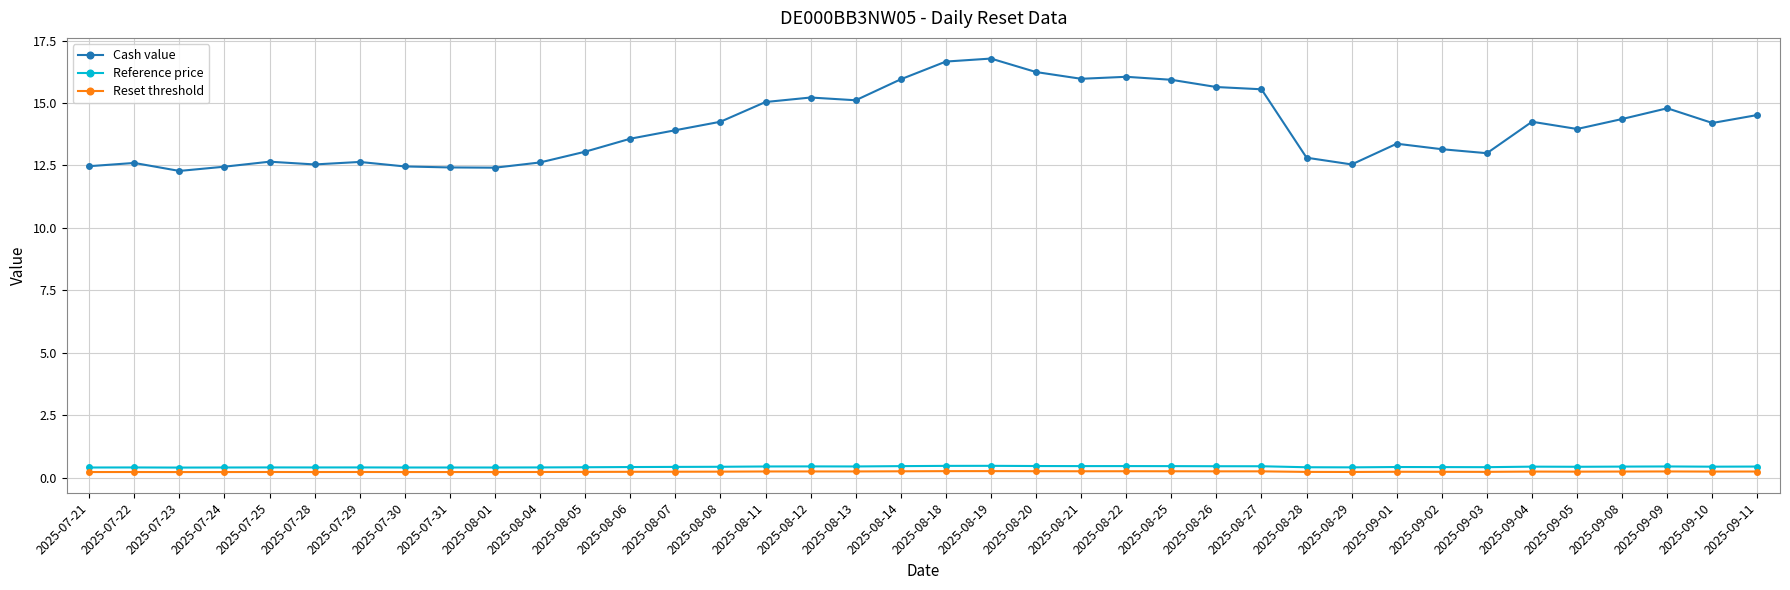

Rank the series by their maximum value, from lowest to highest.

Reset threshold, Reference price, Cash value